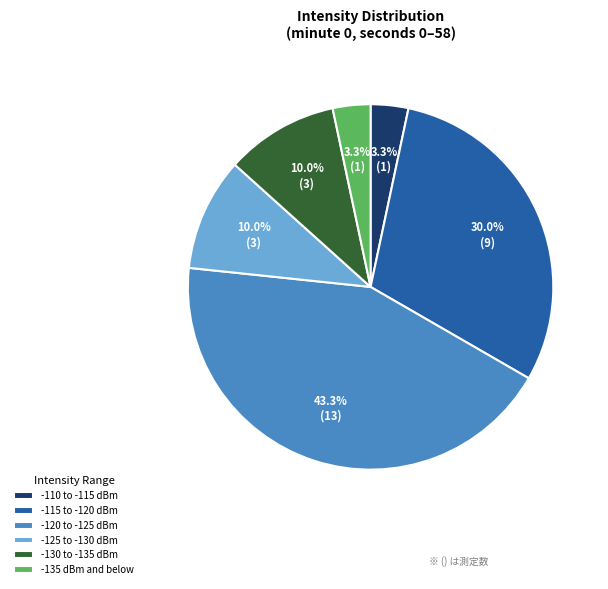

Which has a higher value, -125 to -130 dBm or -120 to -125 dBm?

-120 to -125 dBm